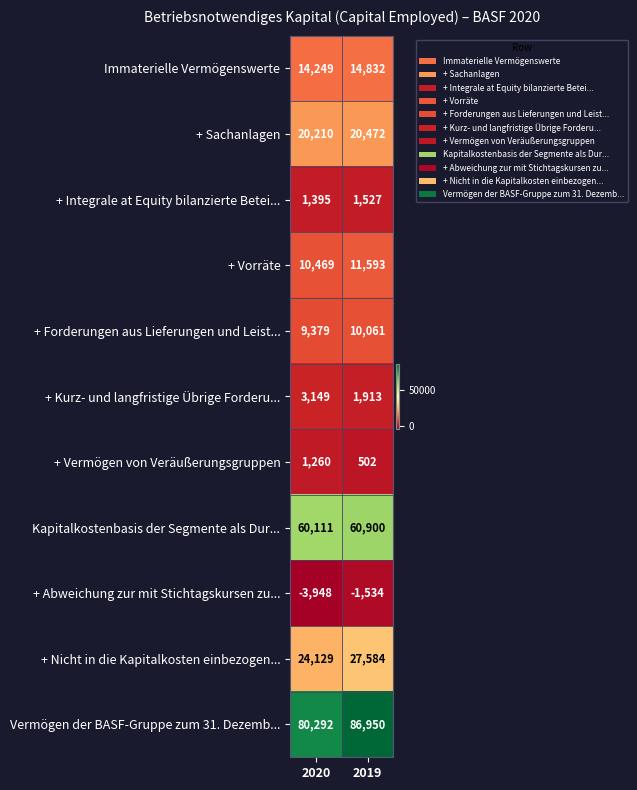

What is the average value of the + Sachanlagen series?

20341